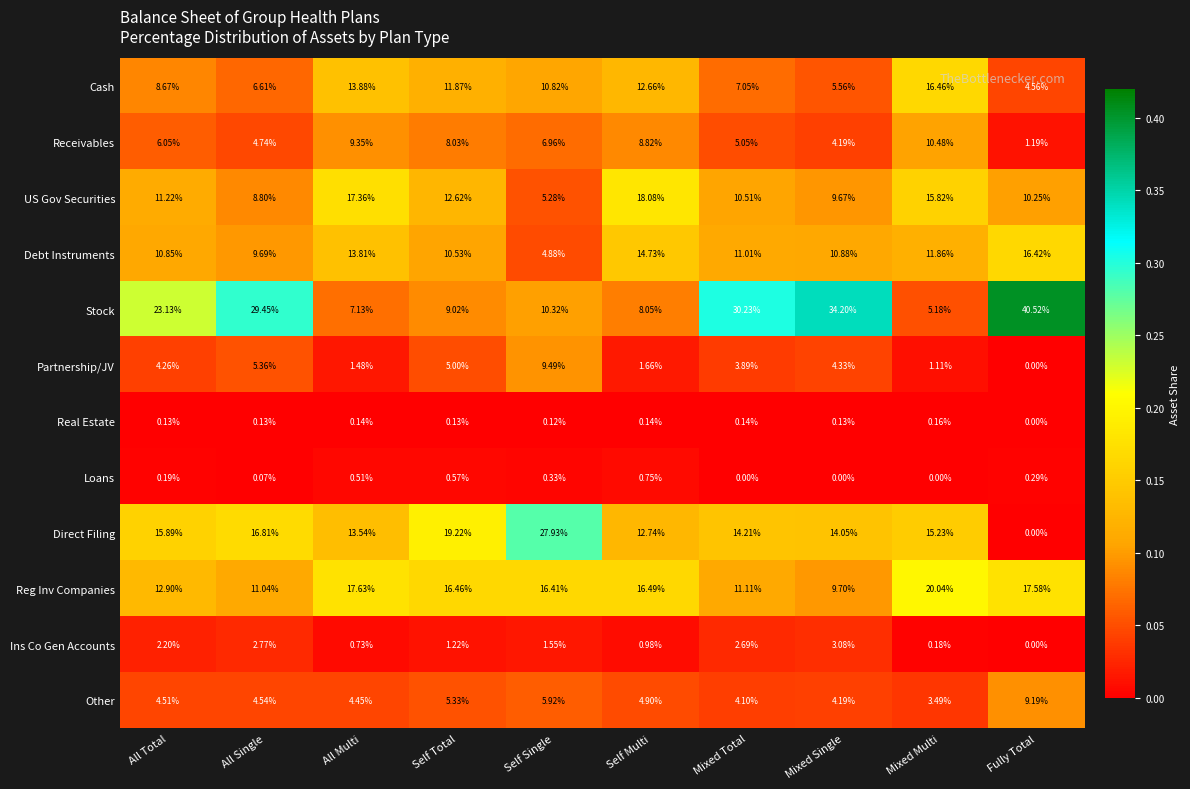

Is the value of Reg Inv Companies at All Single greater than the value of Debt Instruments at Self Single?

Yes